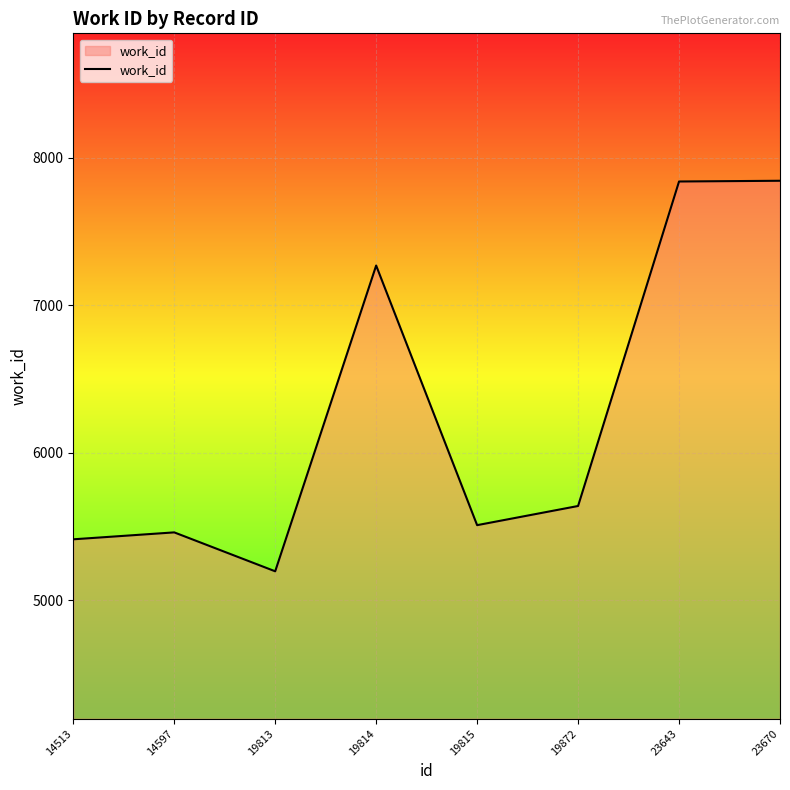

Where is the data nearest to the value 6519?

19814